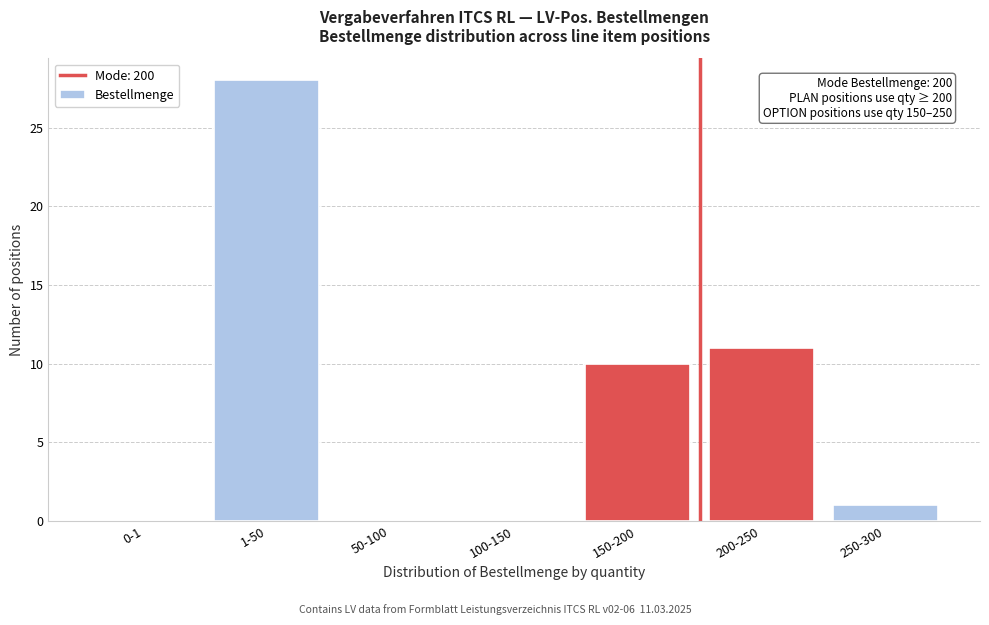

Reading left to right, what are all the values shown in this chart?

0-1=0	1-50=28	50-100=0	100-150=0	150-200=10	200-250=11	250-300=1